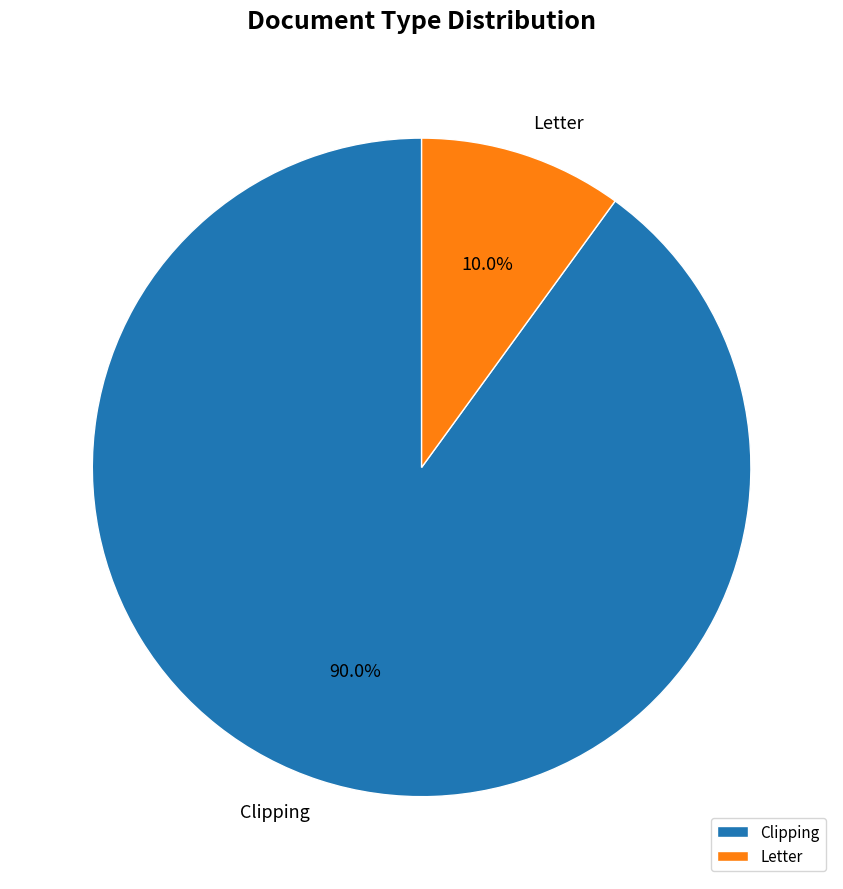

Rank the categories by value from highest to lowest.

Clipping, Letter